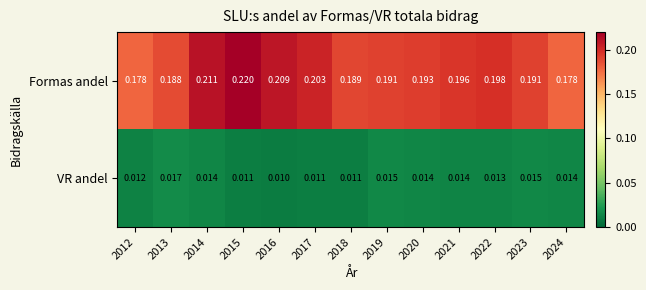

At 2022, list the series in order from smallest to largest.

VR andel, Formas andel